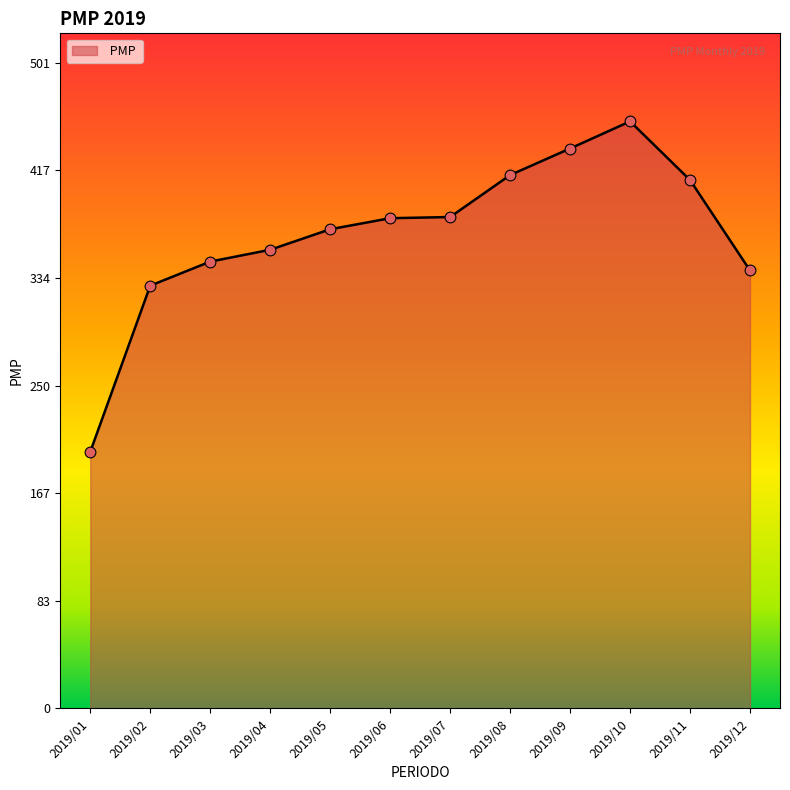

Approximately how many times larger is the value at 2019/10 compared to 2019/12?

1.3